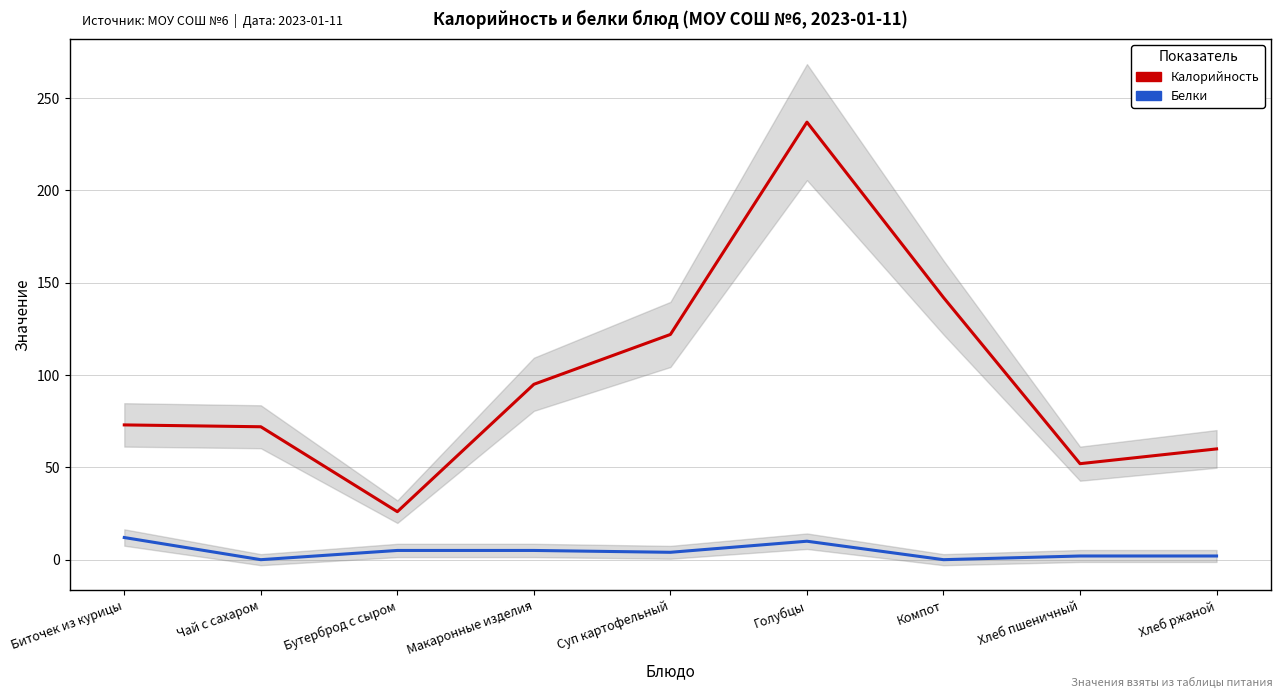

True or false: Калорийность has more than 1 interior local peaks.

False